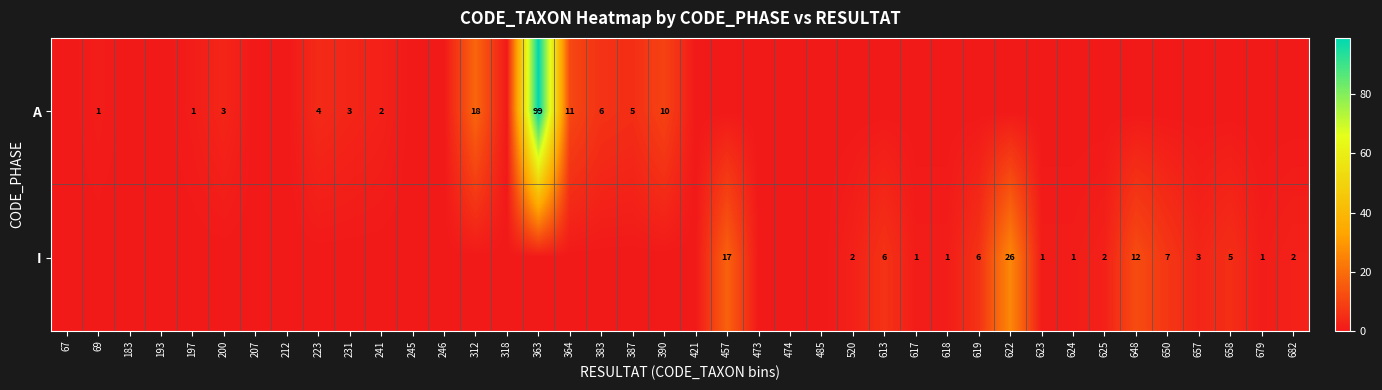

Which has a higher value, 648 or 69?

69